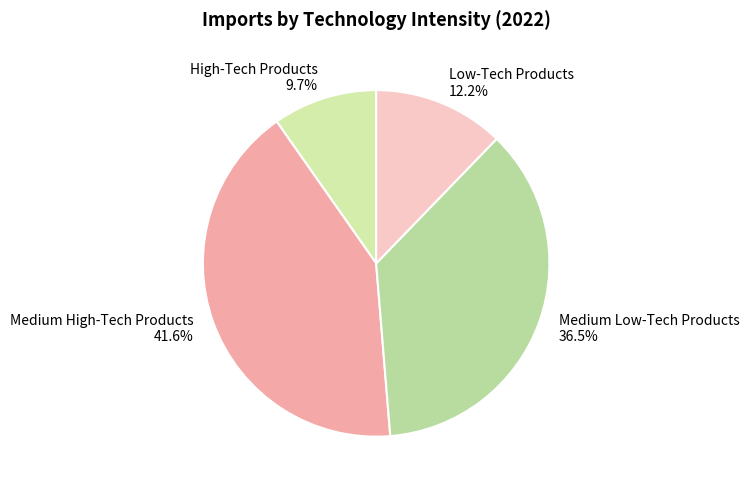

How much of the chart is everything except High-Tech Products?

90.3%